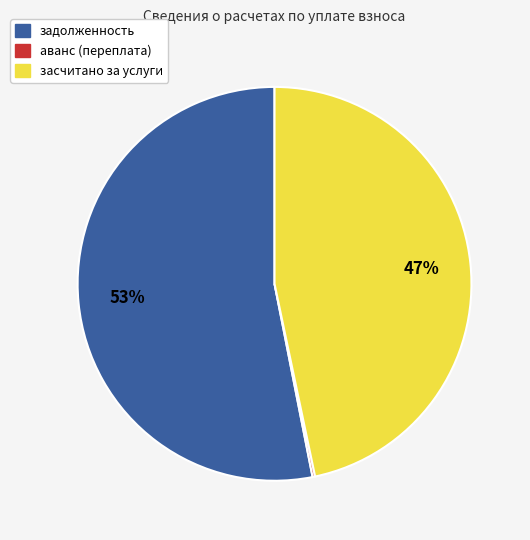

Is there any slice that represents more than half of the pie?

Yes